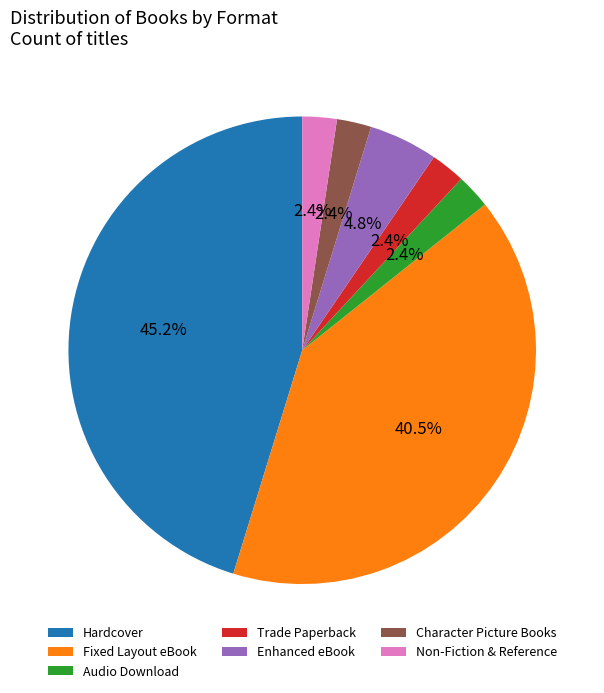

What percentage is NOT represented by Audio Download?

97.6%